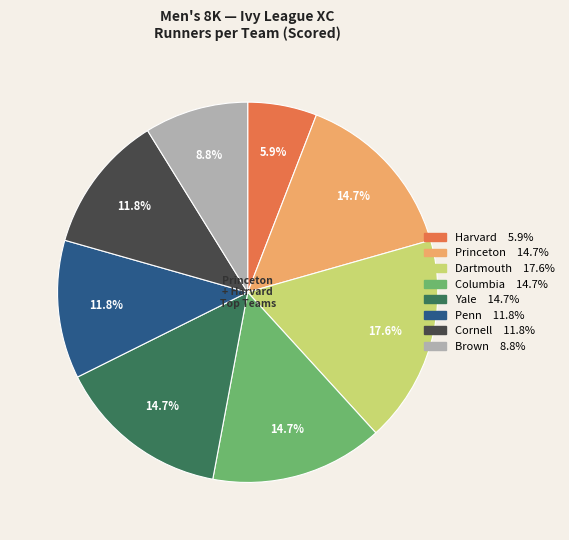

What is the ratio of the value at Columbia to the value at Harvard?

2.5